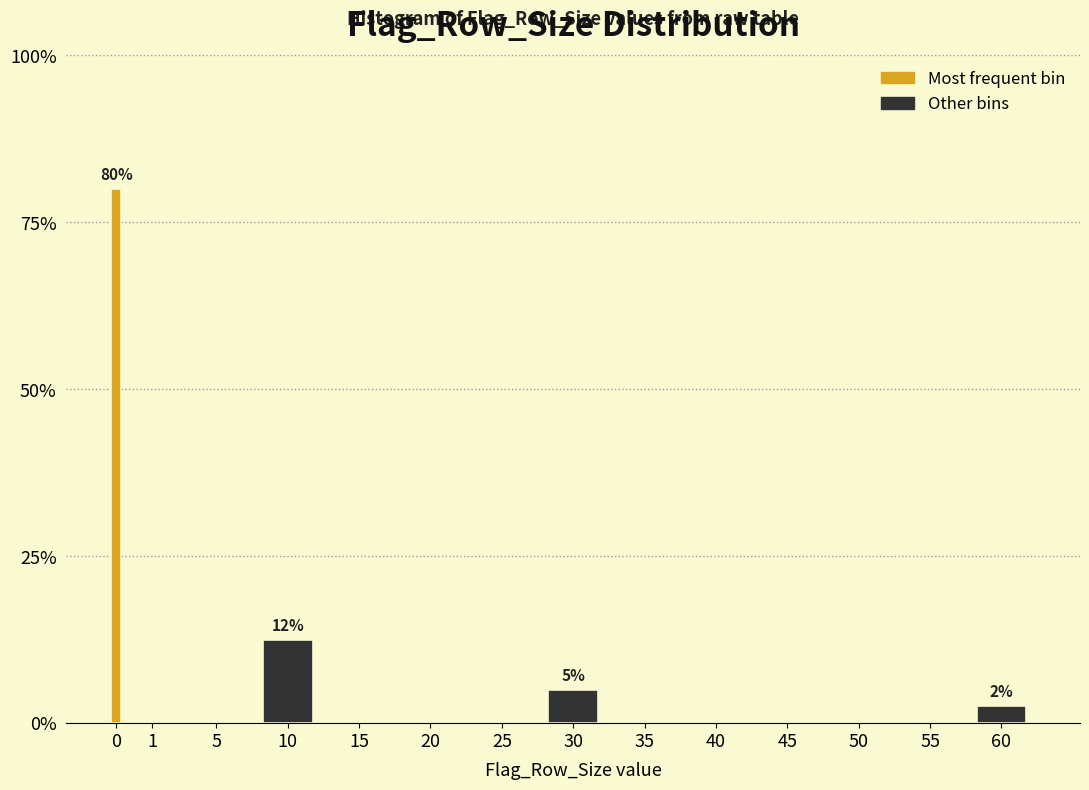

Reading left to right, list all the values displayed in this chart.

0=80.0	1=0.0	5=0.0	10=12.5	15=0.0	20=0.0	25=0.0	30=5.0	35=0.0	40=0.0	45=0.0	50=0.0	55=0.0	60=2.5